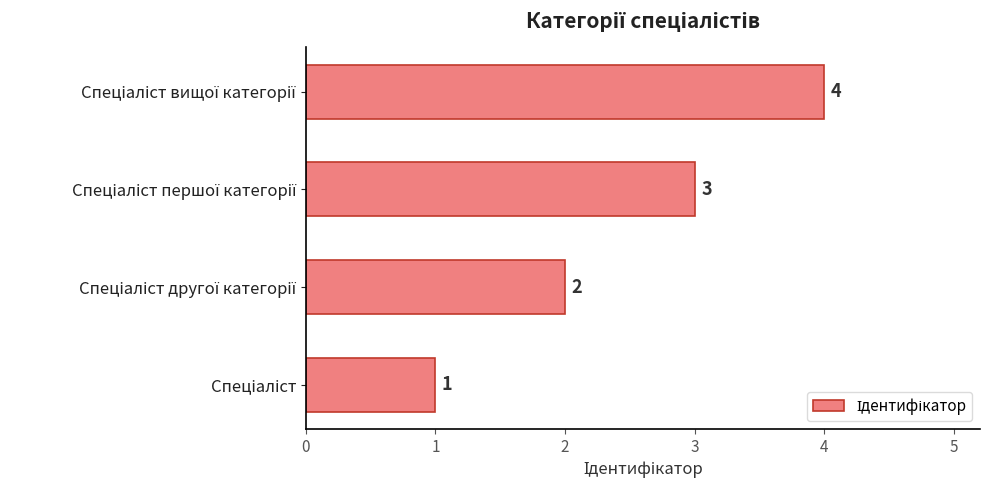

What is the maximum value shown in the chart?

4